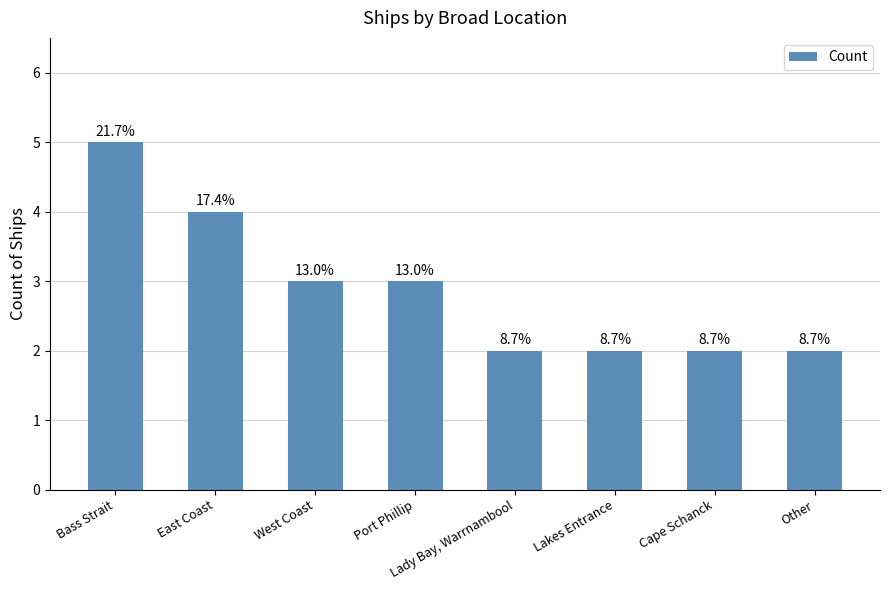

At which label does the data first exceed 3?

Bass Strait